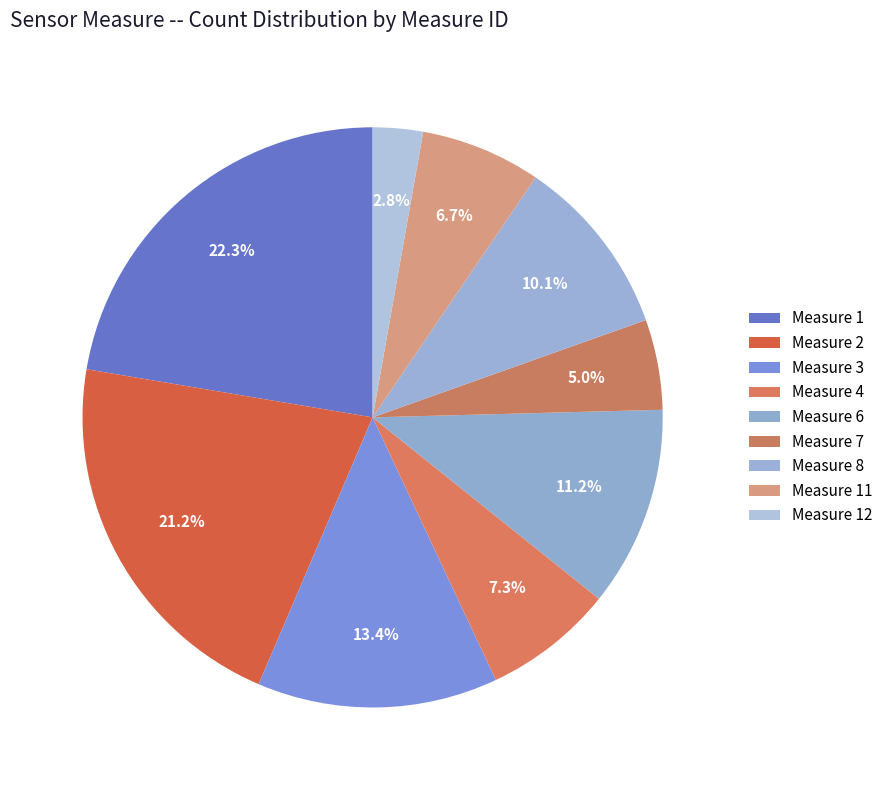

Does any single category account for the majority?

No